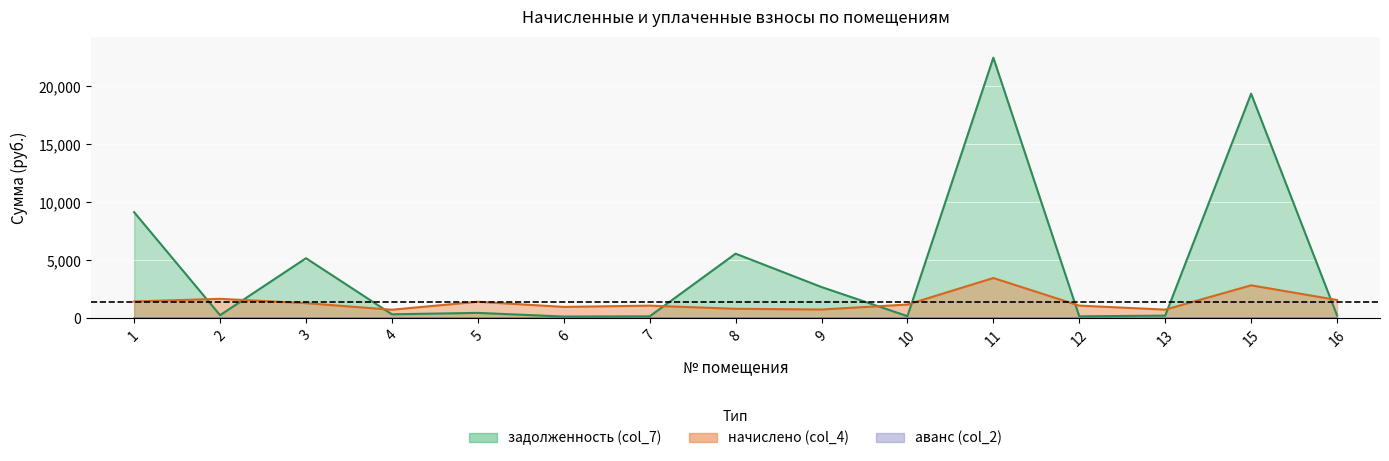

How many lines are shown in the chart?

3